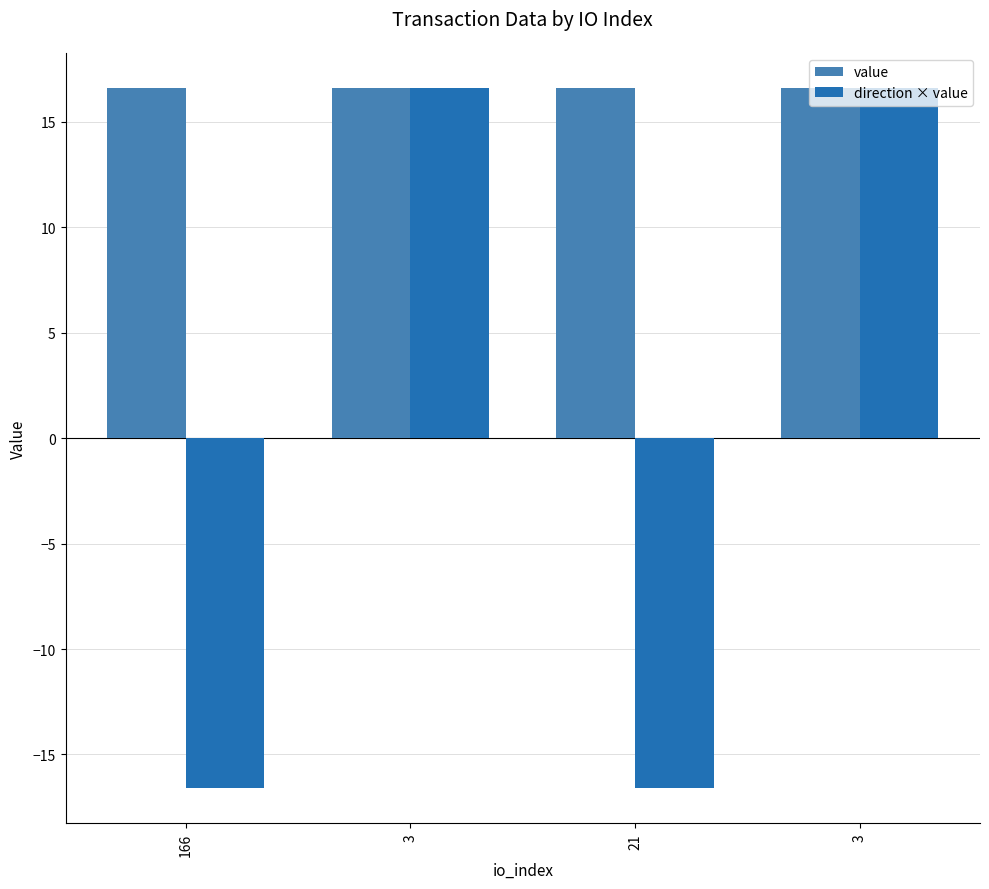

Where is value nearest to the value 16?

166